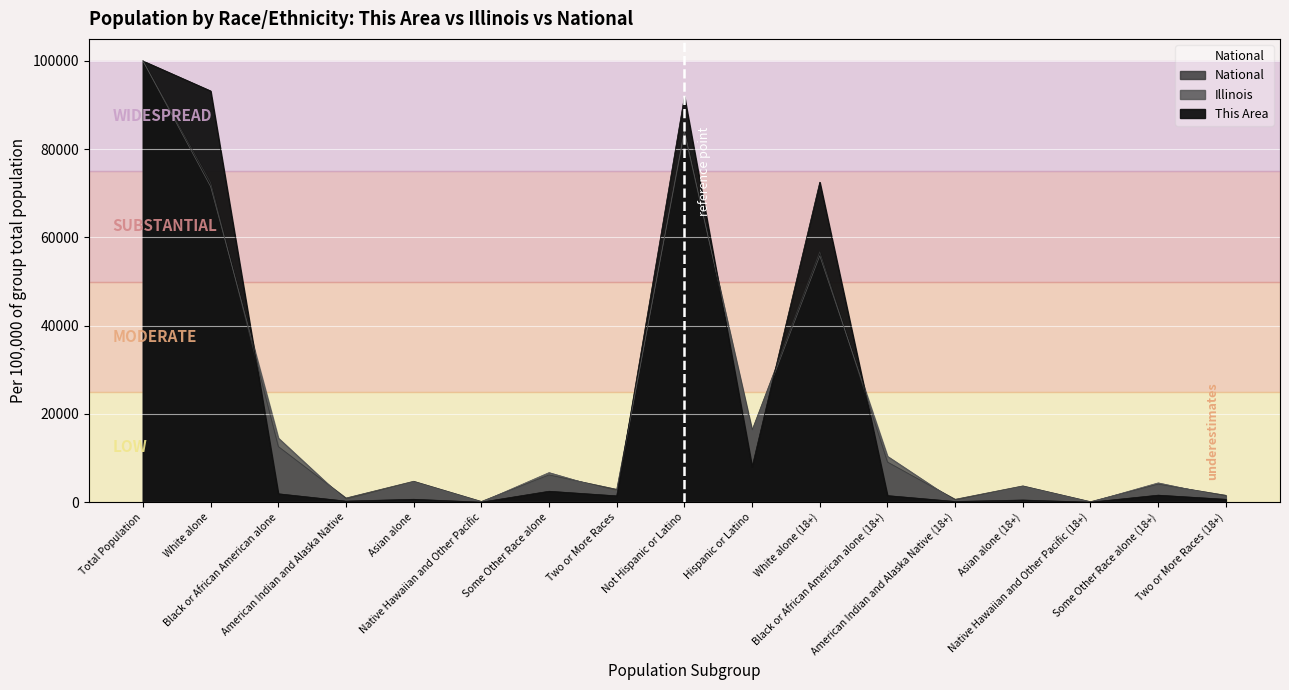

What is the sum of all Illinois values?

375611.7